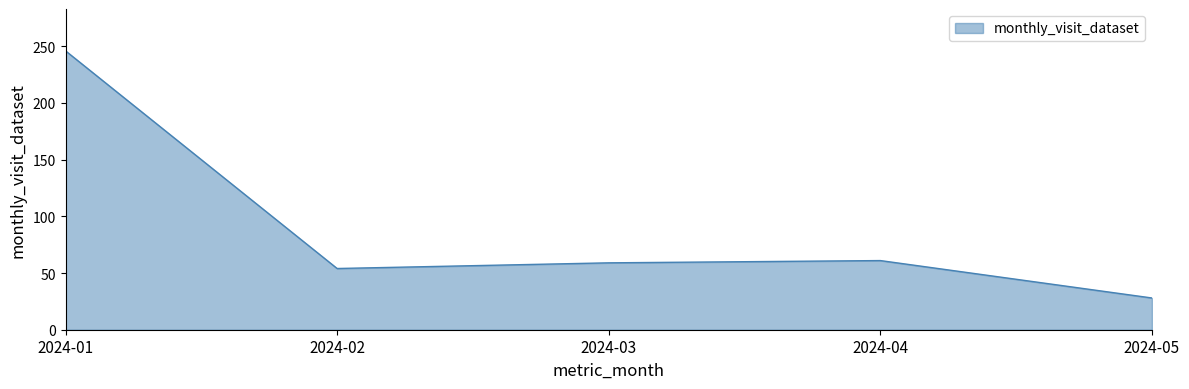

The value at 2024-04 is 87. True or false?

False